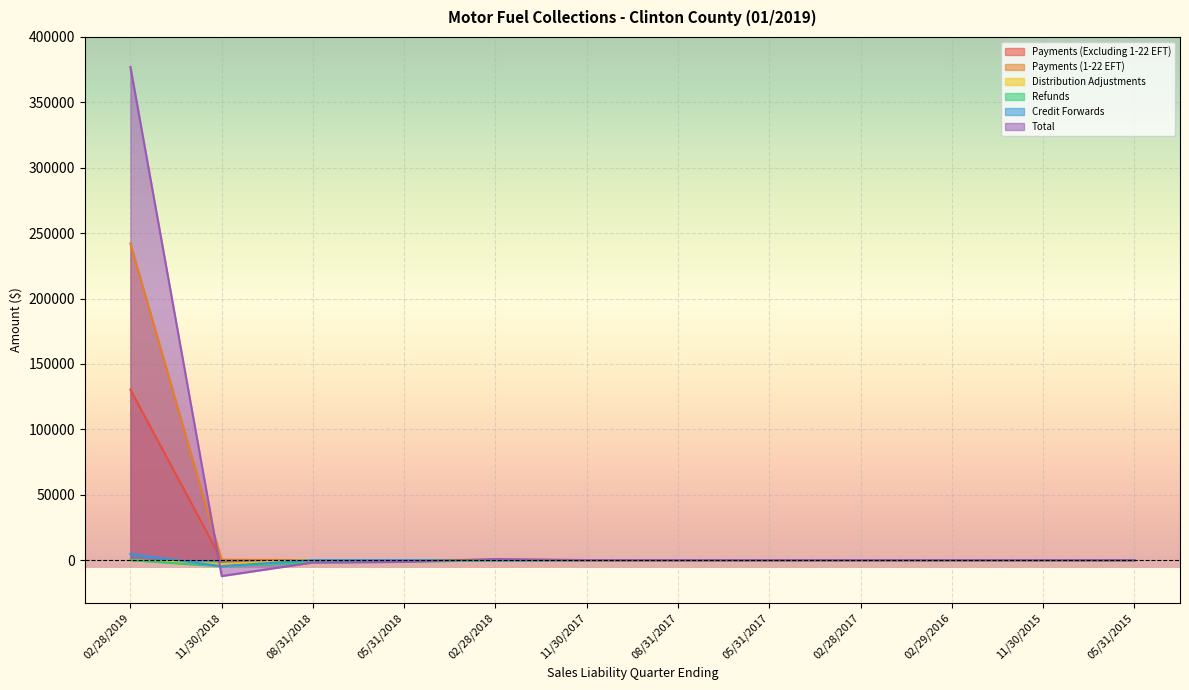

What is the label of the 8th point from the right?

02/28/2018